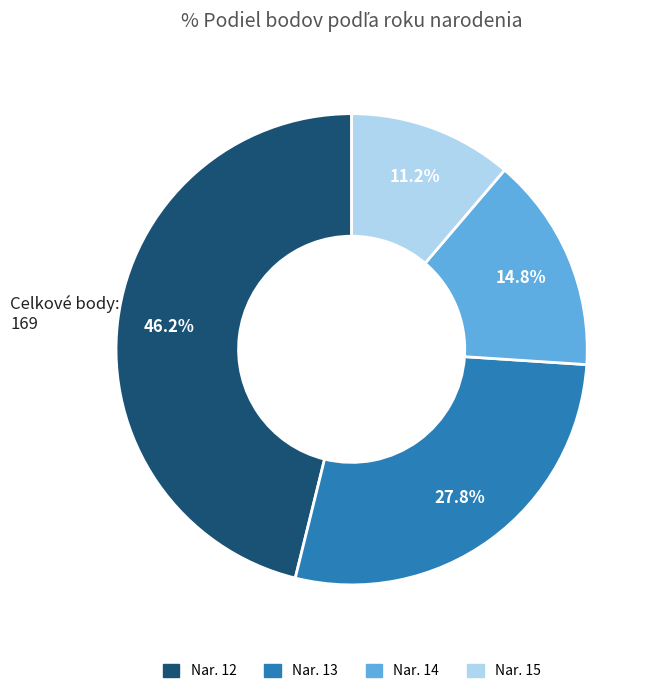

Is there any slice that represents more than half of the pie?

No